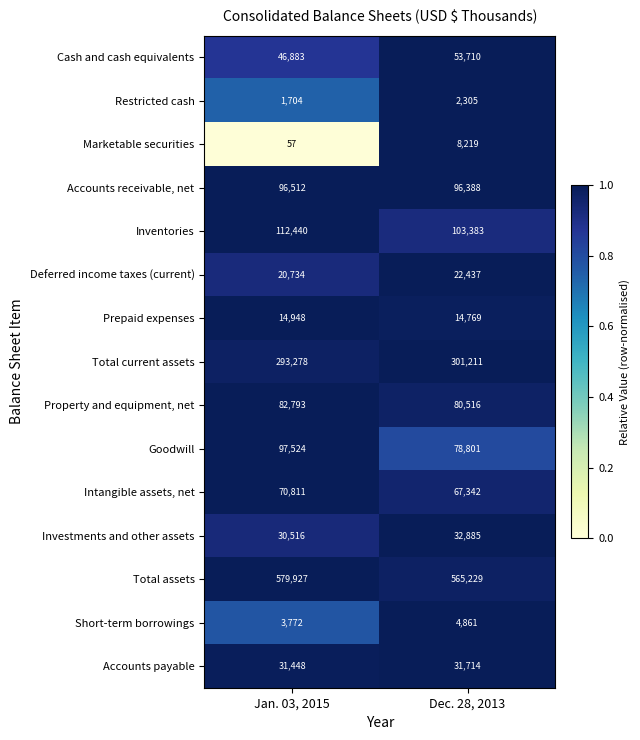

List the series in order of their peak value, lowest first.

Restricted cash, Short-term borrowings, Marketable securities, Prepaid expenses, Deferred income taxes (current), Accounts payable, Investments and other assets, Cash and cash equivalents, Intangible assets, net, Property and equipment, net, Accounts receivable, net, Goodwill, Inventories, Total current assets, Total assets